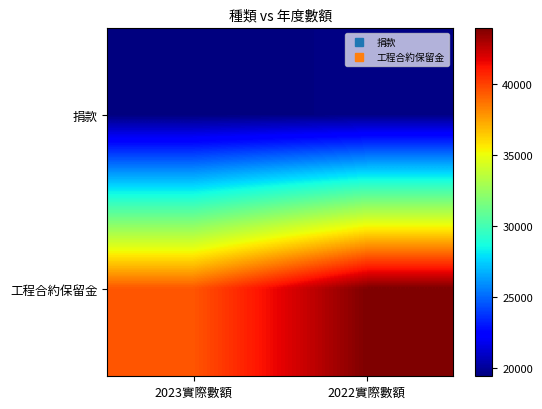

Reading left to right, what are all the values shown in this chart?

捐款: 2023實際數額=19426	2022實際數額=19563
工程合約保留金: 2023實際數額=39449	2022實際數額=43916